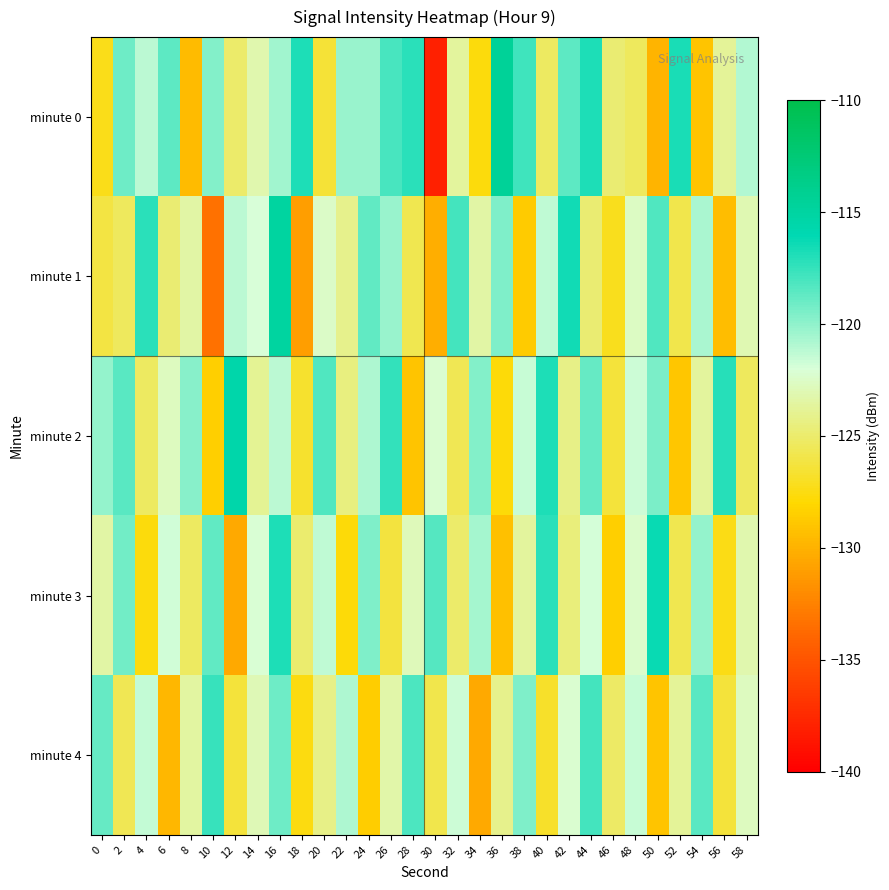

What is the total value across all series at 54?

-612.0